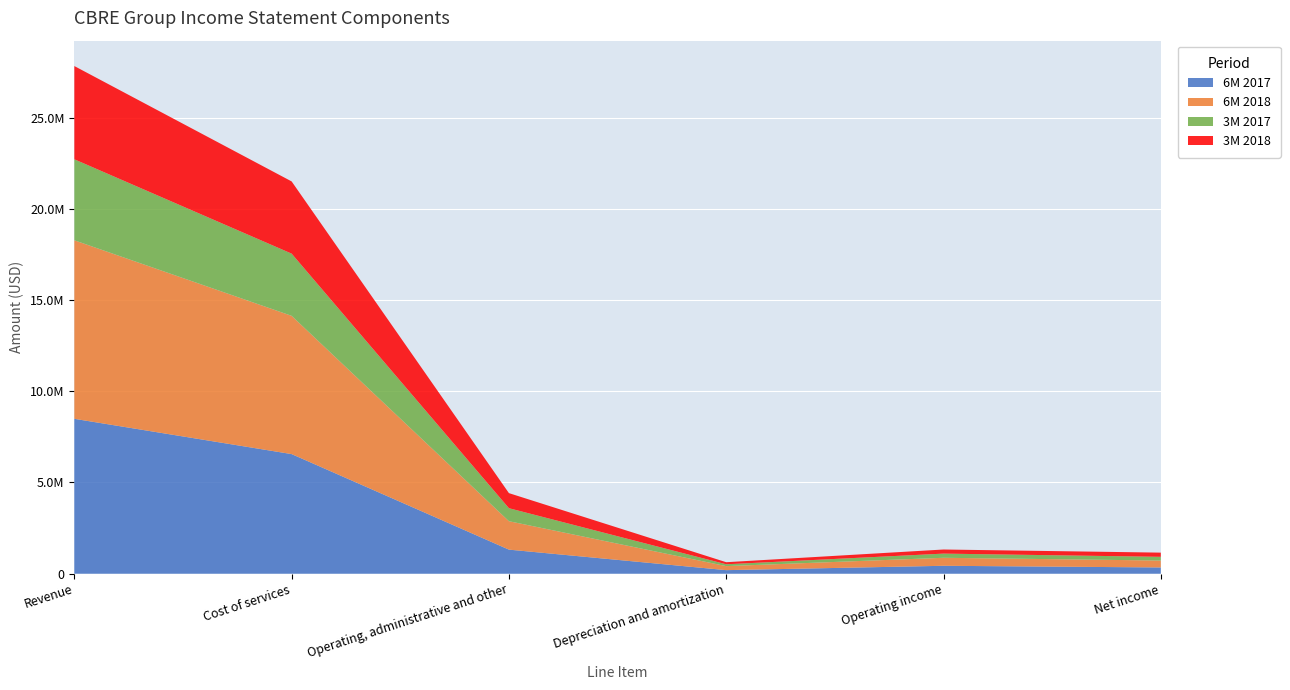

Reading left to right, transcribe all the data shown in this chart.

6M 2017: 8490537	6556017	1319241	194423	433539	341934
6M 2018: 9785386	7578709	1558517	221564	438925	379756
3M 2017: 4439571	3409540	712615	100386	228328	203008
3M 2018: 5111434	3958748	826282	113399	225316	229631